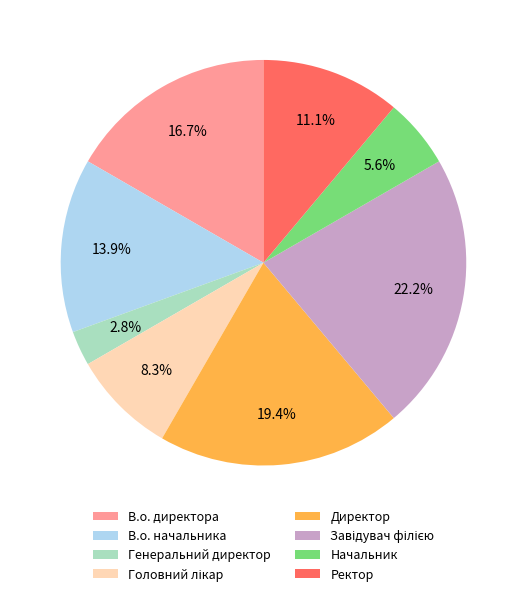

Is there any slice that represents more than half of the pie?

No